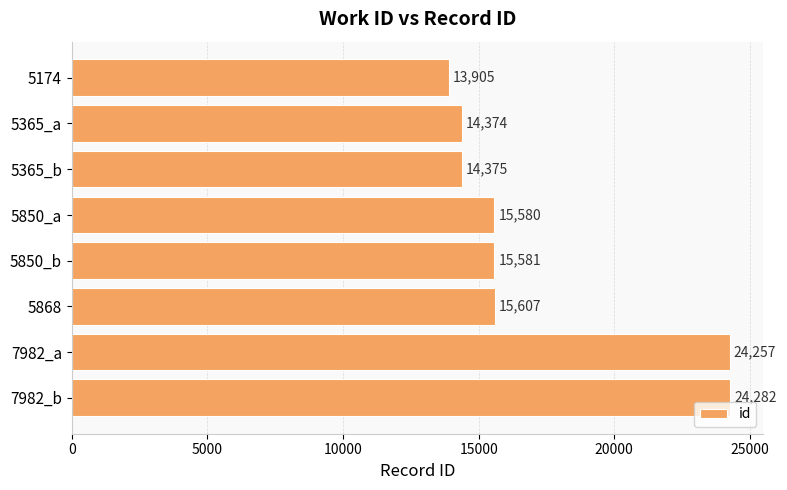

Reading top to bottom, extract all data points from this chart.

13905	14374	14375	15580	15581	15607	24257	24282